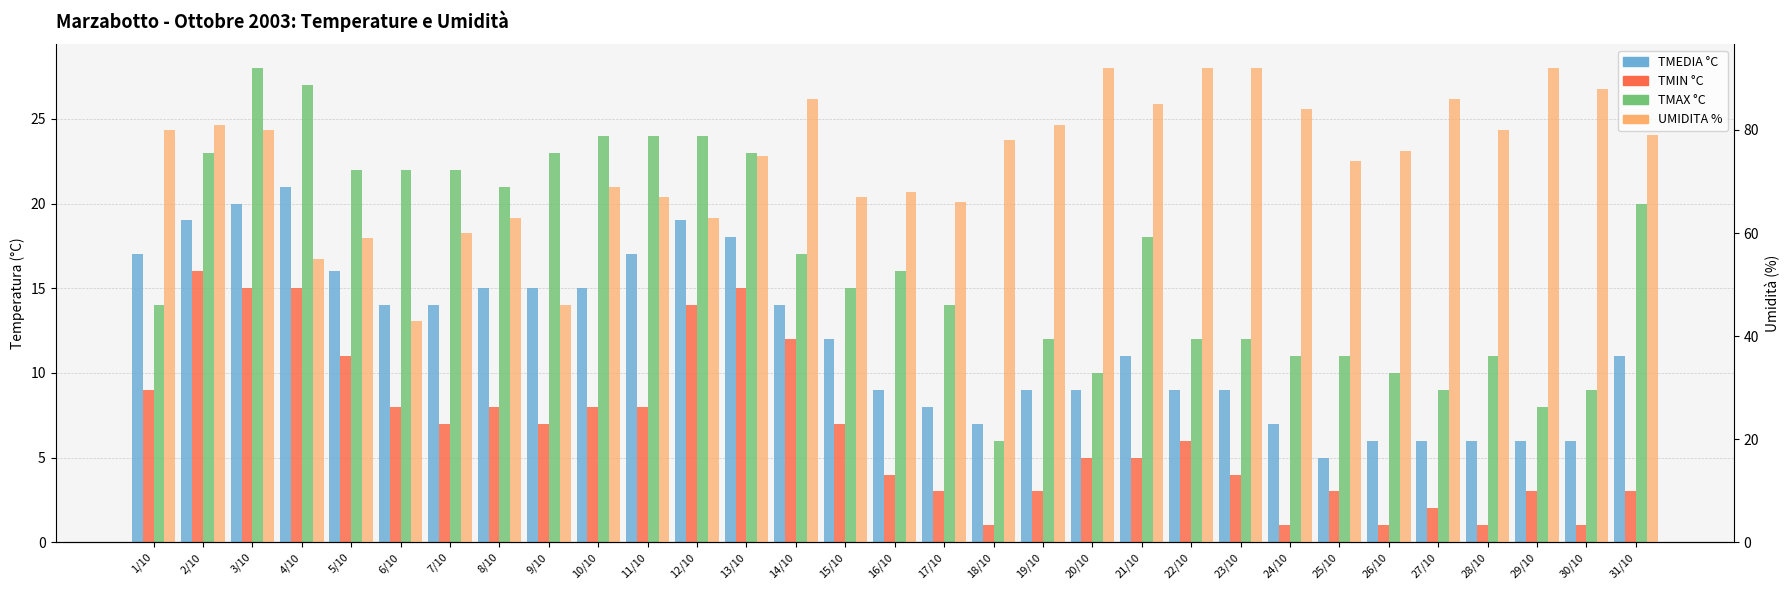

What value does the TMIN °C series have at 2/10, to the nearest 5?

15